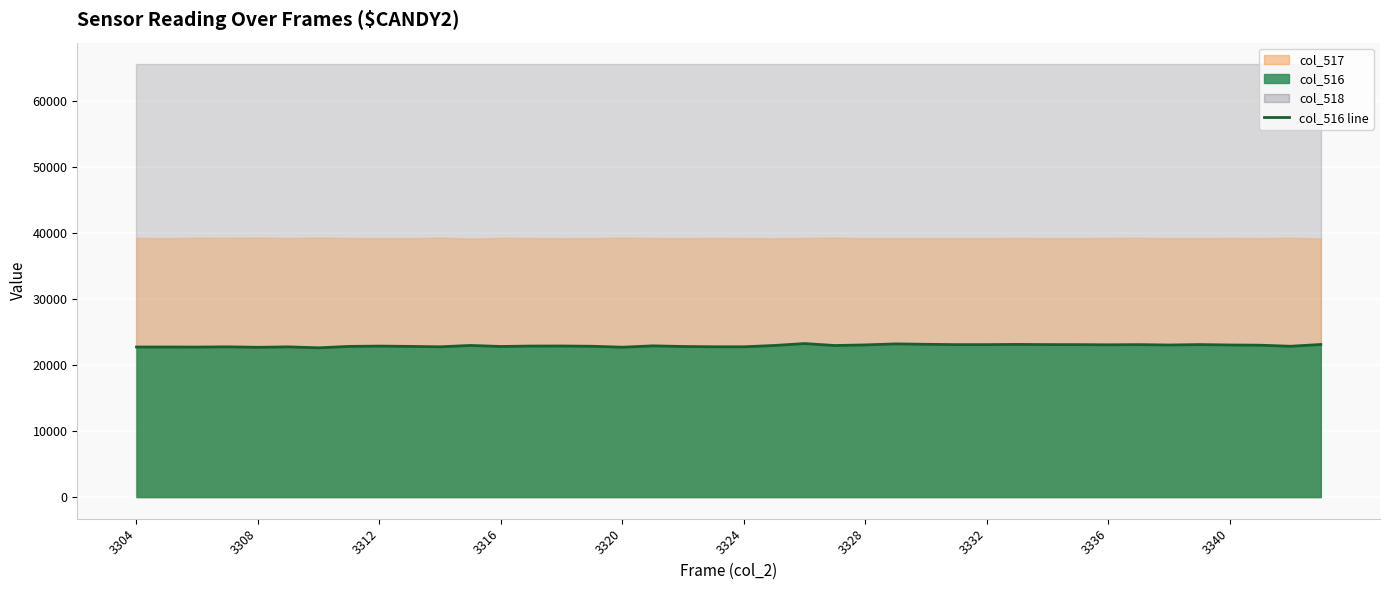

Reading left to right, extract all data points from this chart.

22726	22728	22718	22754	22683	22747	22604	22819	22865	22820	22758	22964	22807	22873	22881	22840	22694	22902	22805	22765	22758	22958	23248	22953	23045	23201	23137	23087	23088	23121	23093	23087	23060	23088	23029	23095	23035	23001	22839	23109